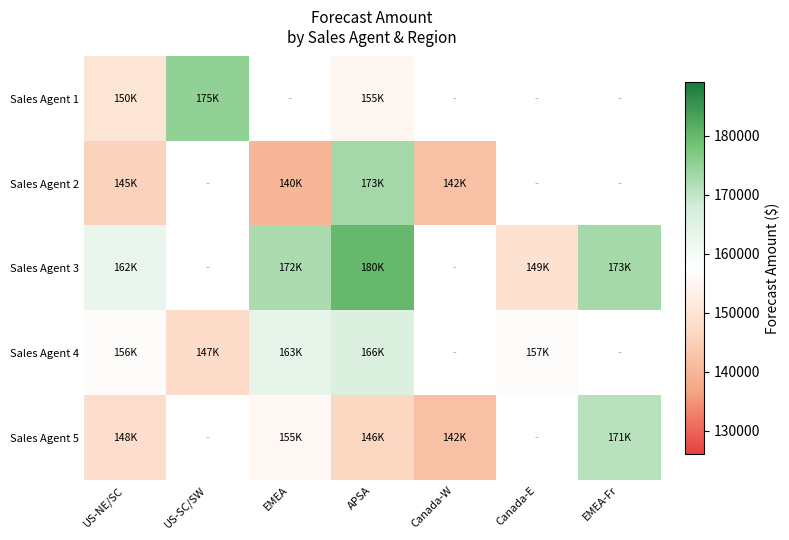

At which category is the sum across all series the highest?

APSA